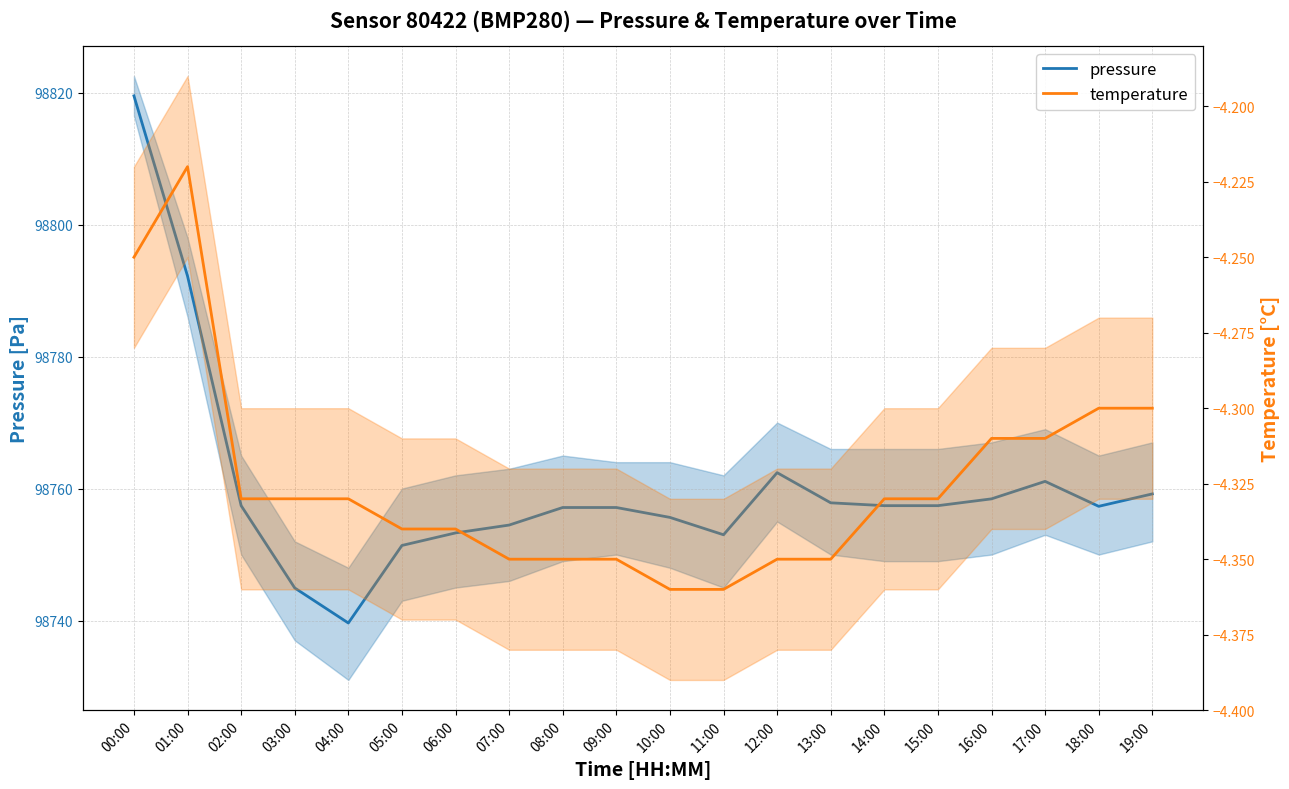

Reading left to right, list all the values displayed in this chart.

pressure: 98819.5	98792.2	98757.4	98744.9	98739.6	98751.4	98753.3	98754.5	98757.1	98757.1	98755.6	98753.0	98762.4	98757.8	98757.4	98757.4	98758.4	98761.1	98757.3	98759.2
temperature: -4.2	-4.2	-4.3	-4.3	-4.3	-4.3	-4.3	-4.3	-4.3	-4.3	-4.4	-4.4	-4.3	-4.3	-4.3	-4.3	-4.3	-4.3	-4.3	-4.3